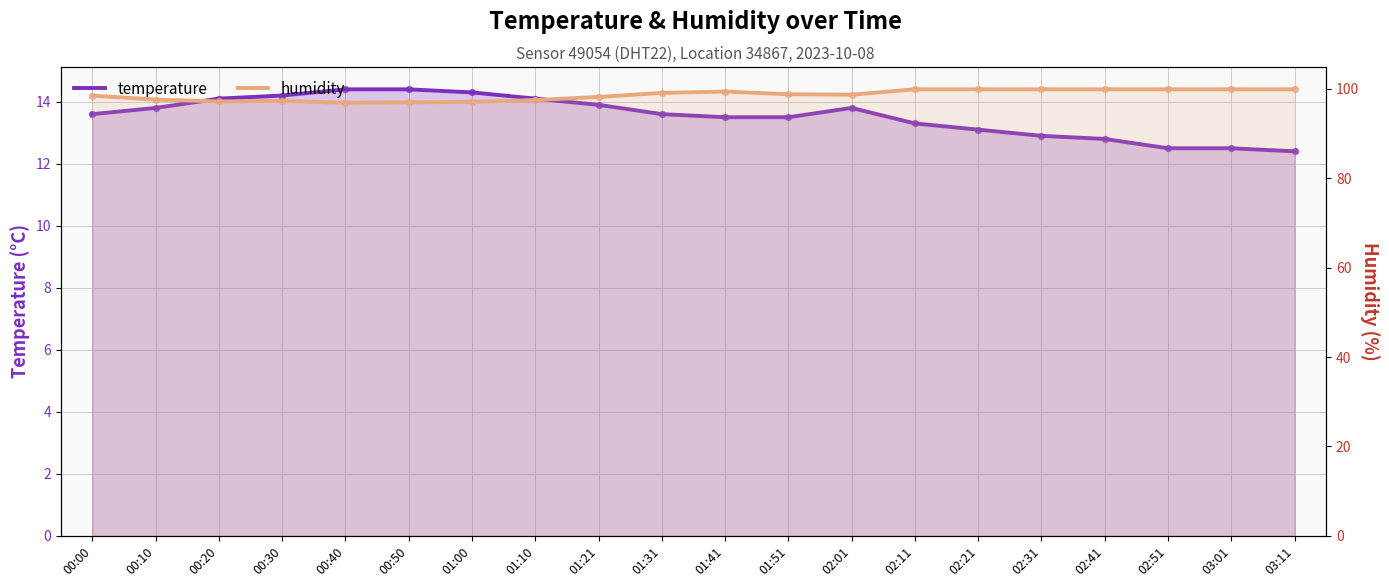

At which category is the sum across all series the highest?

02:11